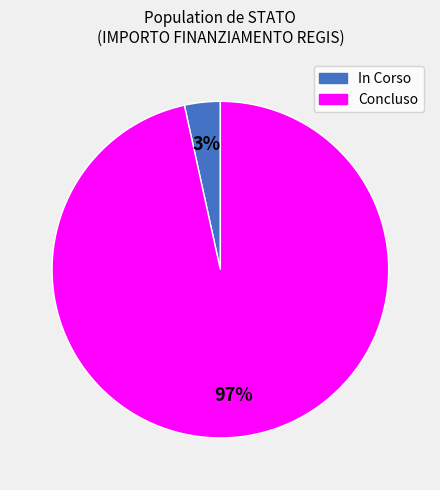

To the nearest percent, what is the combined percentage of Concluso and In Corso?

100%